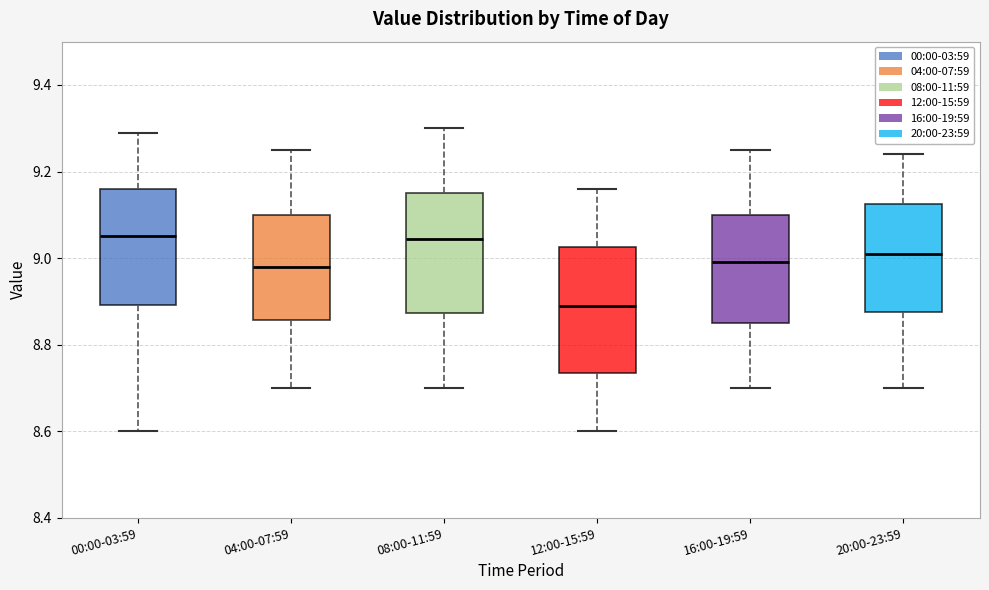

Where is the lower edge of the box for 12:00-15:59 on the y-axis? The values are not printed on the chart, so give them approximately, as read against the axis.

8.74